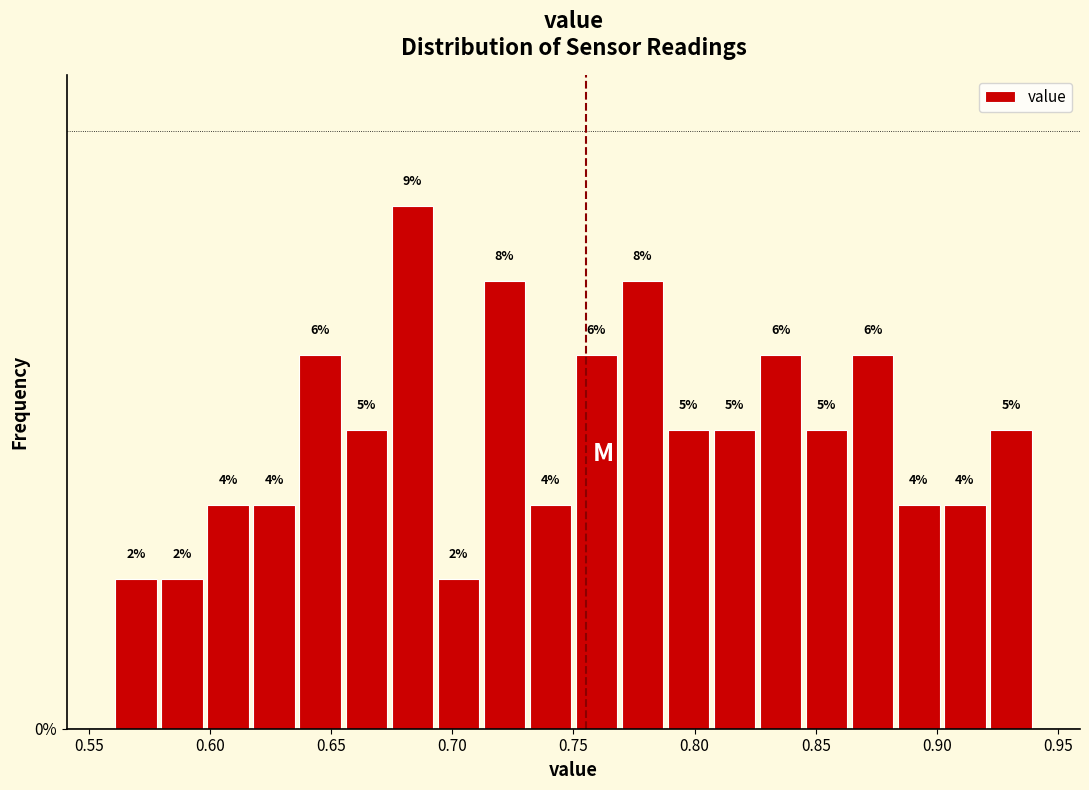

Read against the x-axis, roughly where is the centre of the tallest bar?

0.685